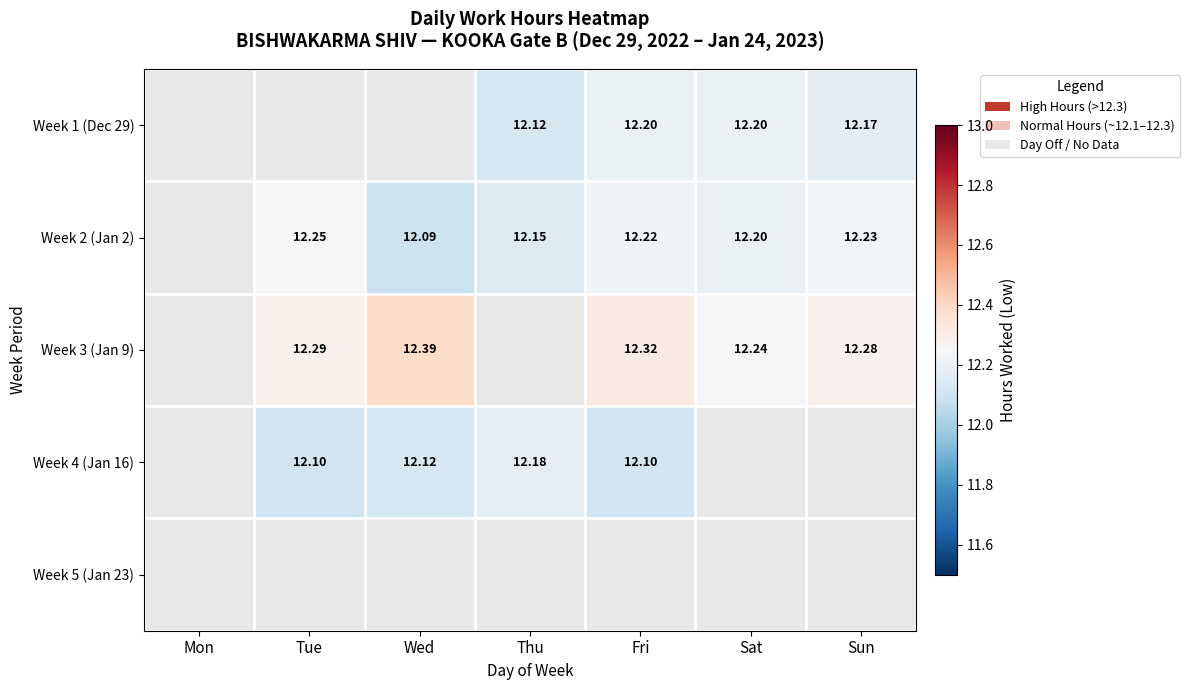

The Week 2 (Jan 2) series shows 3.4 at Fri. True or false?

False